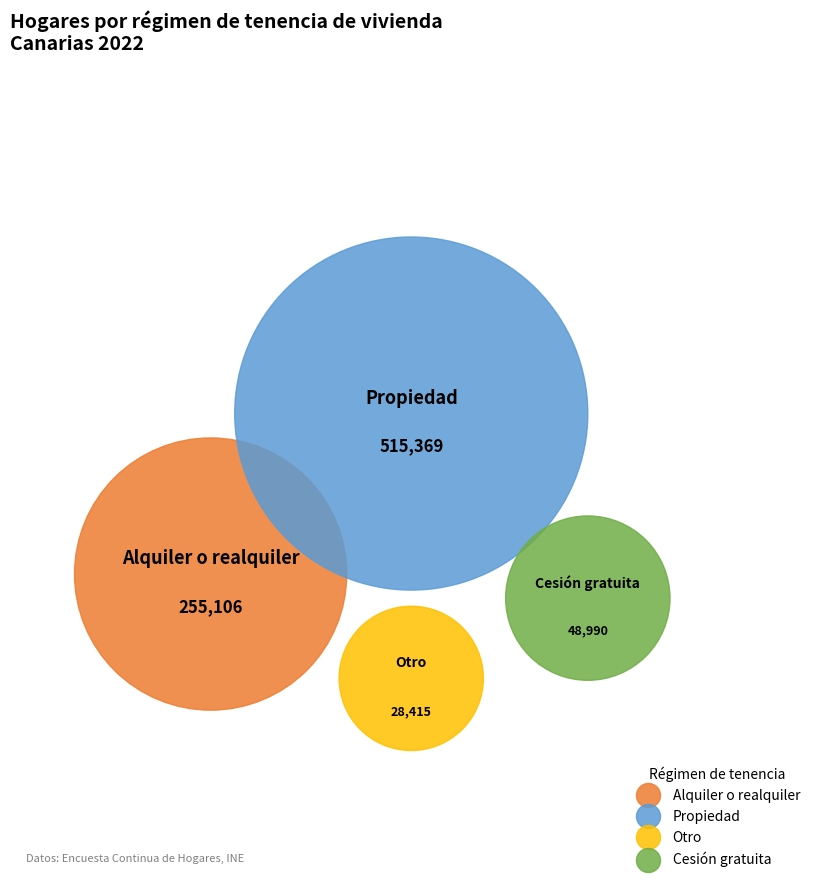

To the nearest percent, what is the average slice percentage?

25%